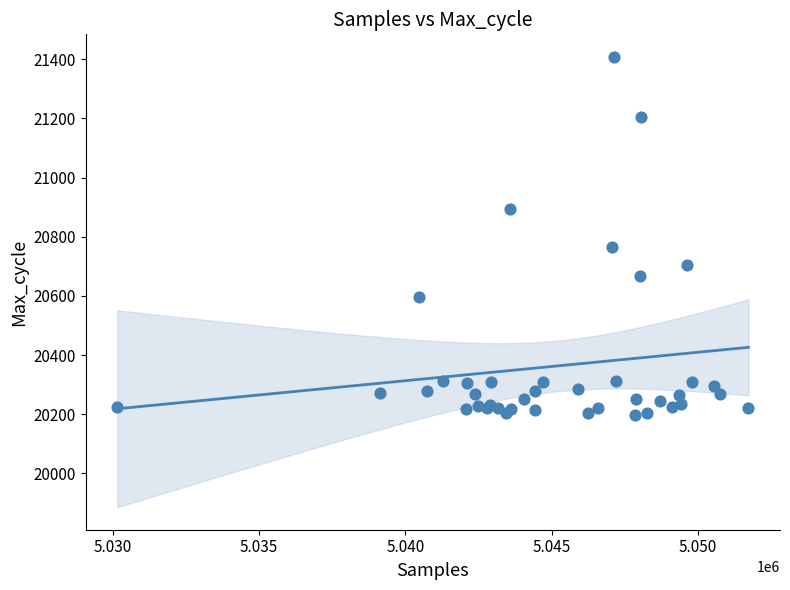

What Y value in the scatter plot is closest to 20803?

20766